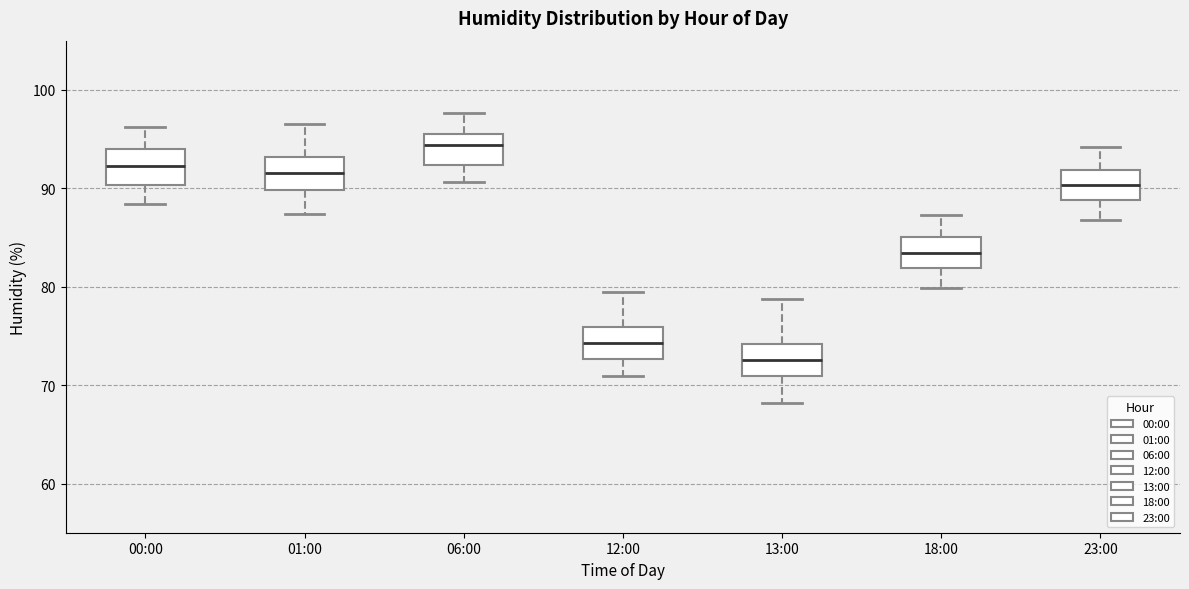

Reading left to right, transcribe this box plot: for each box, give where its median line is, the range the box spans, and where its two whiskers end, as read against the y-axis. The values are not printed on the chart, so give them approximately, as read against the axis.

00:00: median 92, box 90 to 94, whiskers 88 to 96
01:00: median 92, box 90 to 93, whiskers 87 to 97
06:00: median 94, box 92 to 95, whiskers 91 to 98
12:00: median 74, box 73 to 76, whiskers 71 to 80
13:00: median 73, box 71 to 74, whiskers 68 to 79
18:00: median 83, box 82 to 85, whiskers 80 to 87
23:00: median 90, box 89 to 92, whiskers 87 to 94